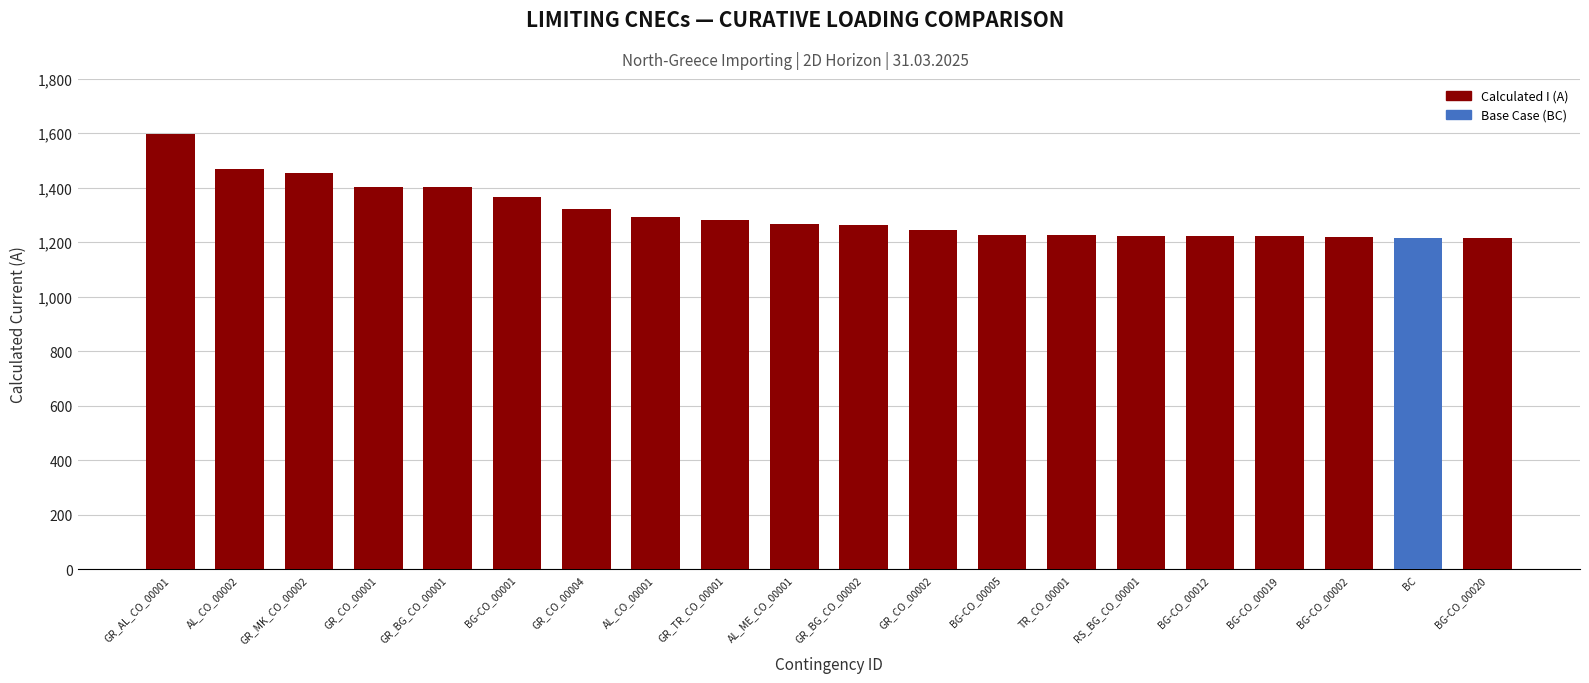

The value at GR_CO_00004 is 846. True or false?

False